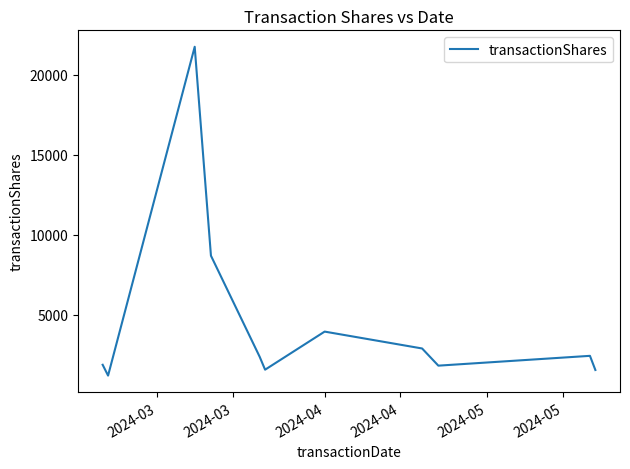

What is the maximum value shown in the chart?

21750